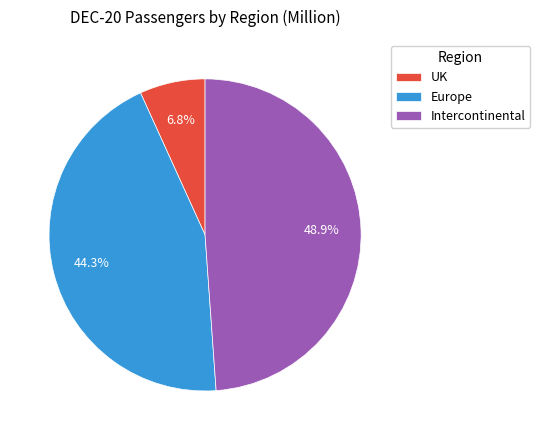

How much of the chart is everything except UK?

93.2%